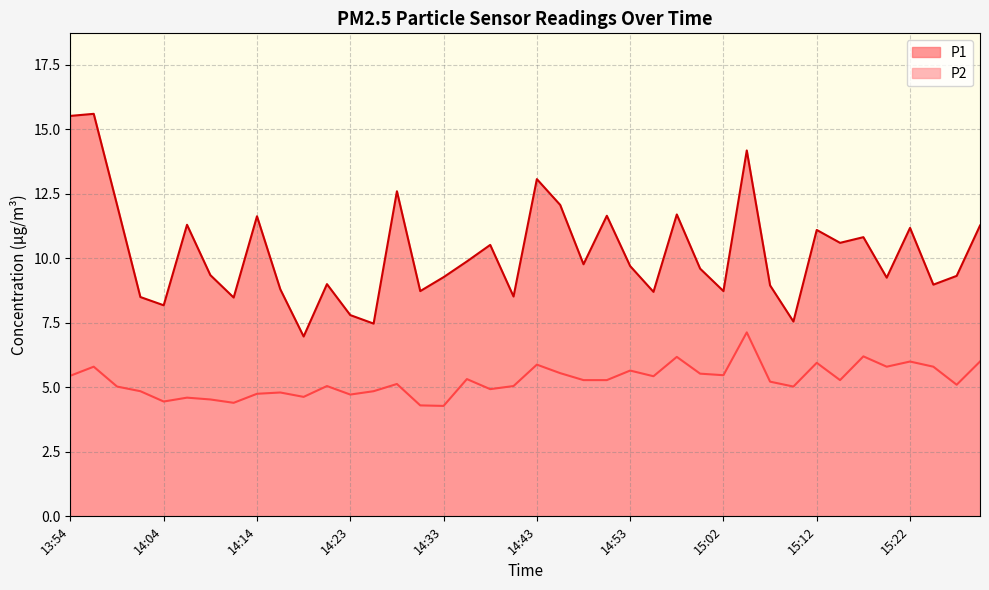

What is the difference between the maximum and minimum values in the P1 series?

8.6